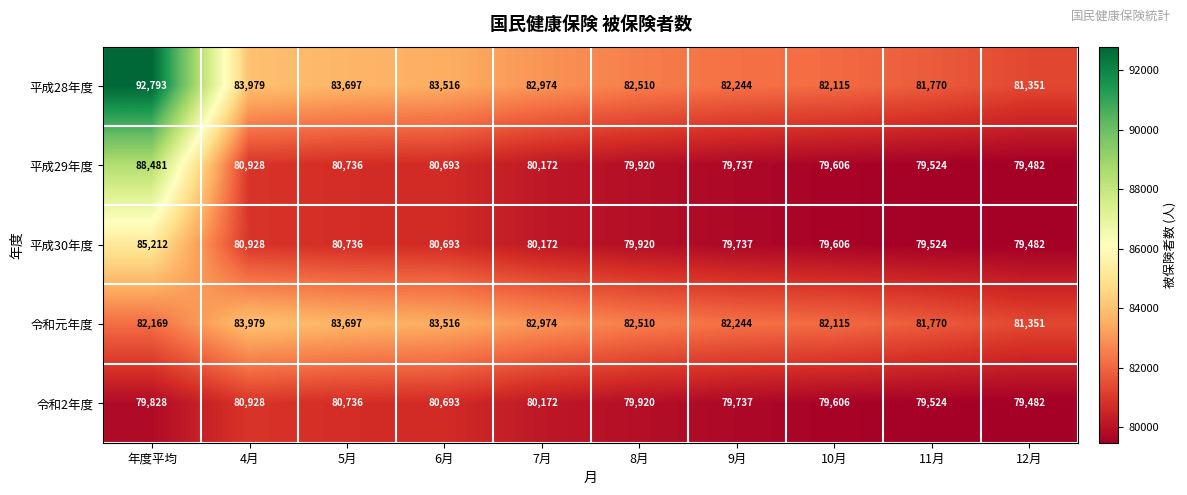

The 令和元年度 series shows 82244 at 9月. True or false?

True